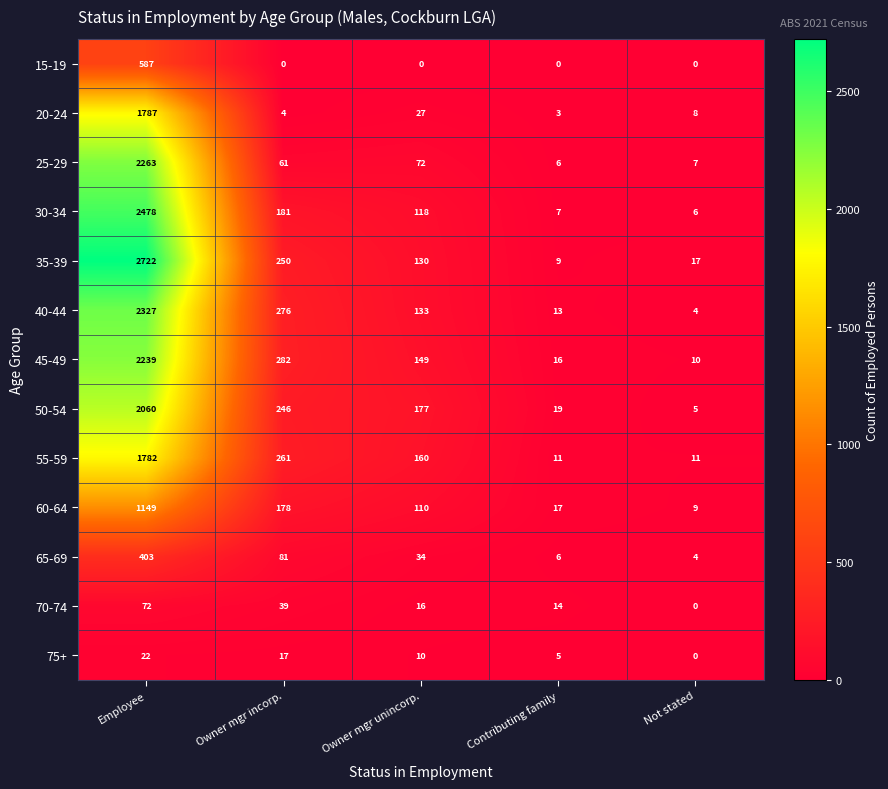

What is the sum of all 60-64 values?

1463